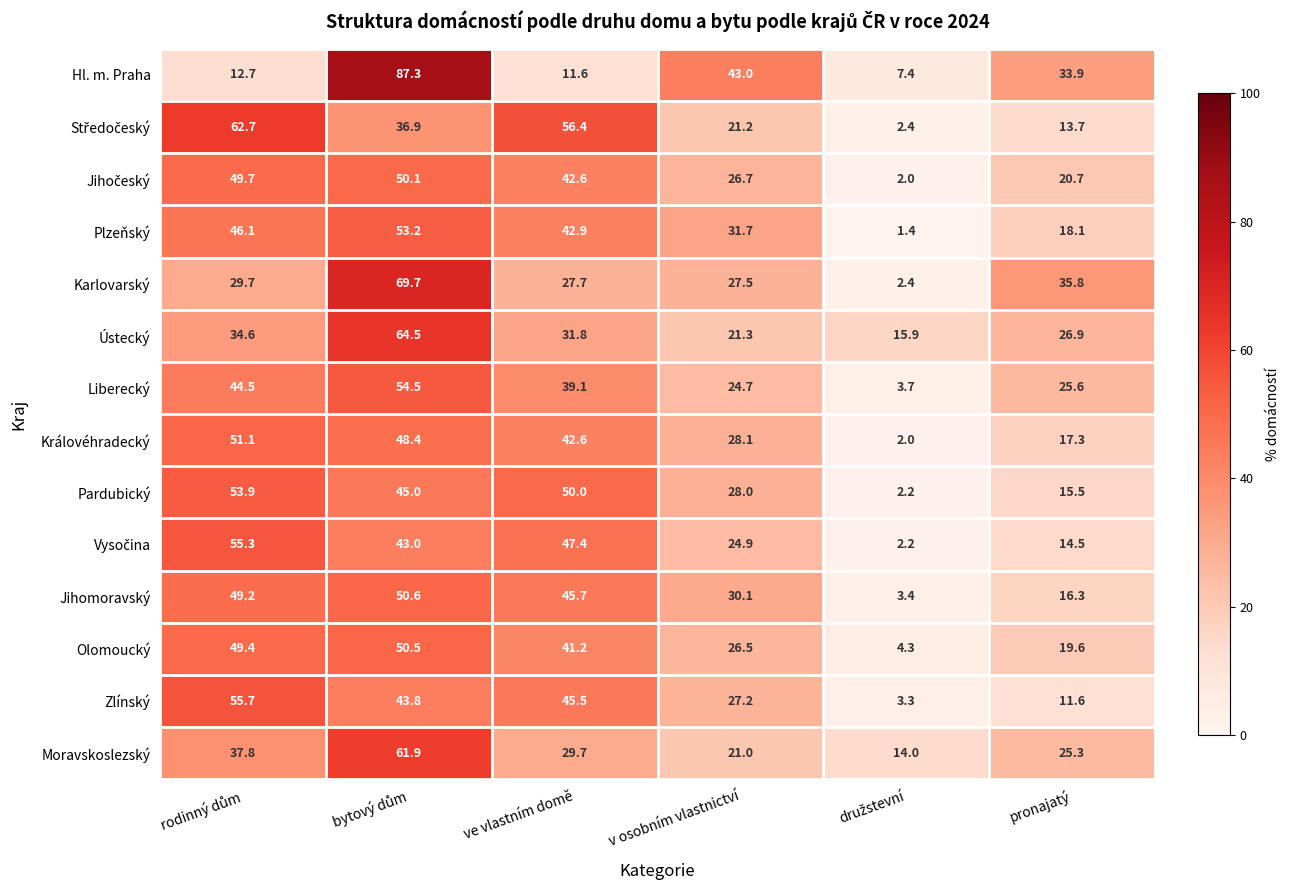

What is the smallest value displayed?

1.4